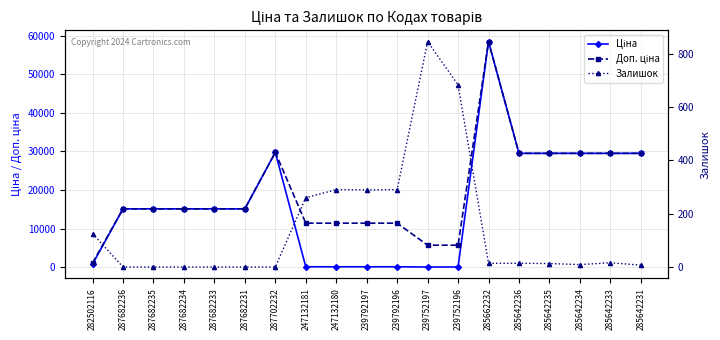

What is the sum of the Залишок values at 239752196 and 287682231?

683.0